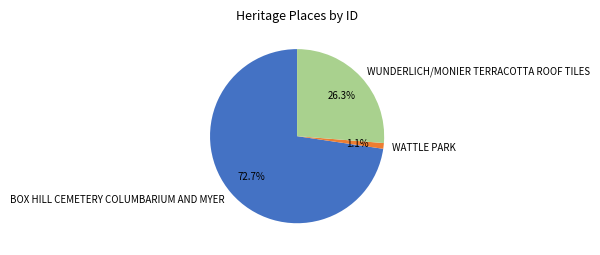

To the nearest percent, what portion does BOX HILL CEMETERY COLUMBARIUM AND MYER represent?

73%